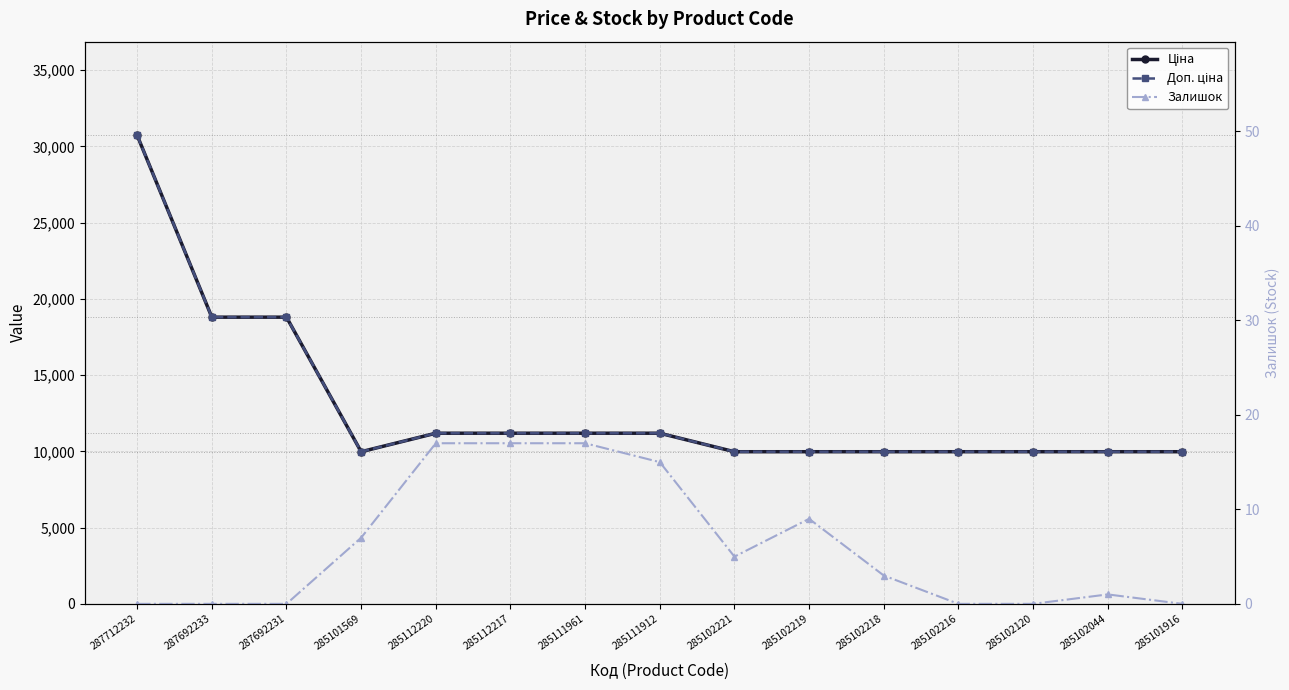

Which series has the largest total across all categories?

Ціна